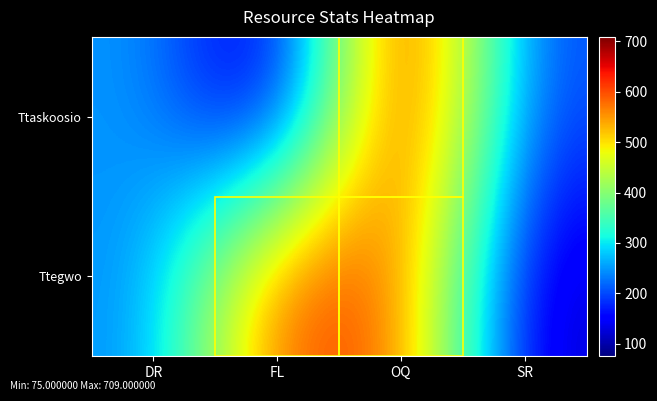

What is the spread (max minus min) of values at DR?

14